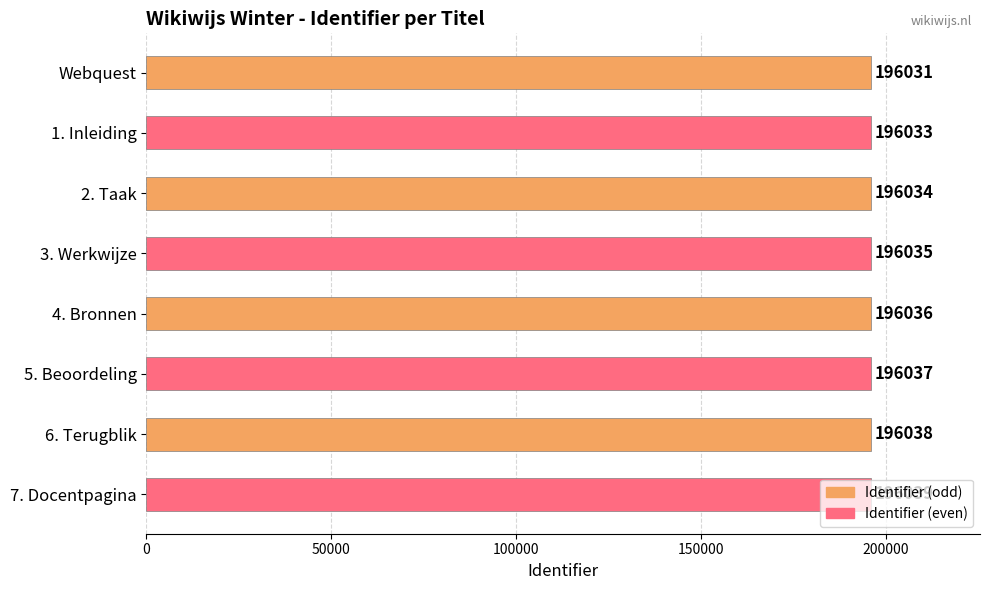

At which category does the chart reach its peak across all series?

7. Docentpagina